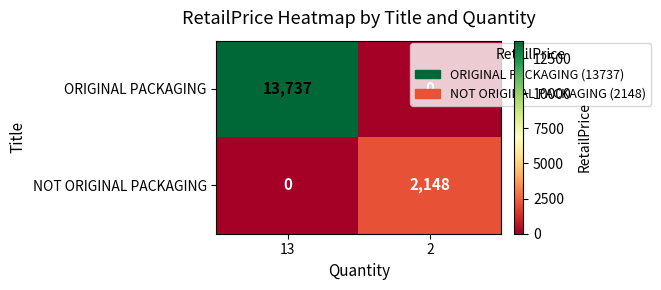

What is the average value of the NOT ORIGINAL PACKAGING series?

1074